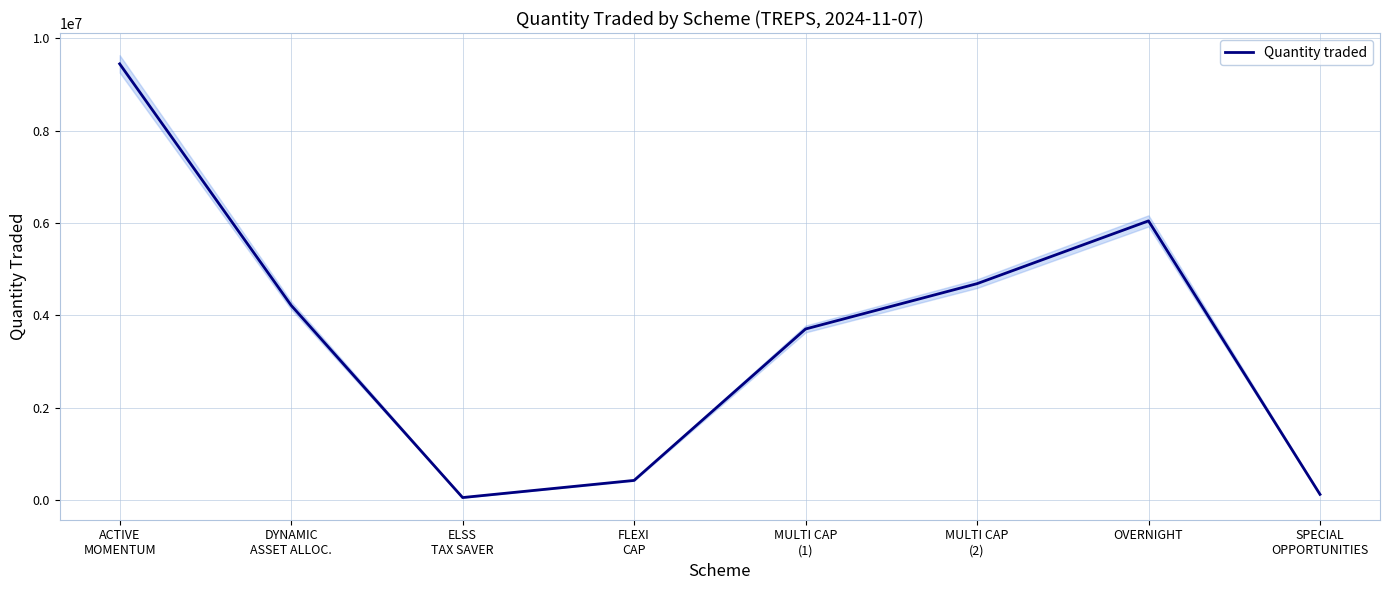

Rank the categories by value from lowest to highest.

ELSS
TAX SAVER, SPECIAL
OPPORTUNITIES, FLEXI
CAP, MULTI CAP
(1), DYNAMIC
ASSET ALLOC., MULTI CAP
(2), OVERNIGHT, ACTIVE
MOMENTUM